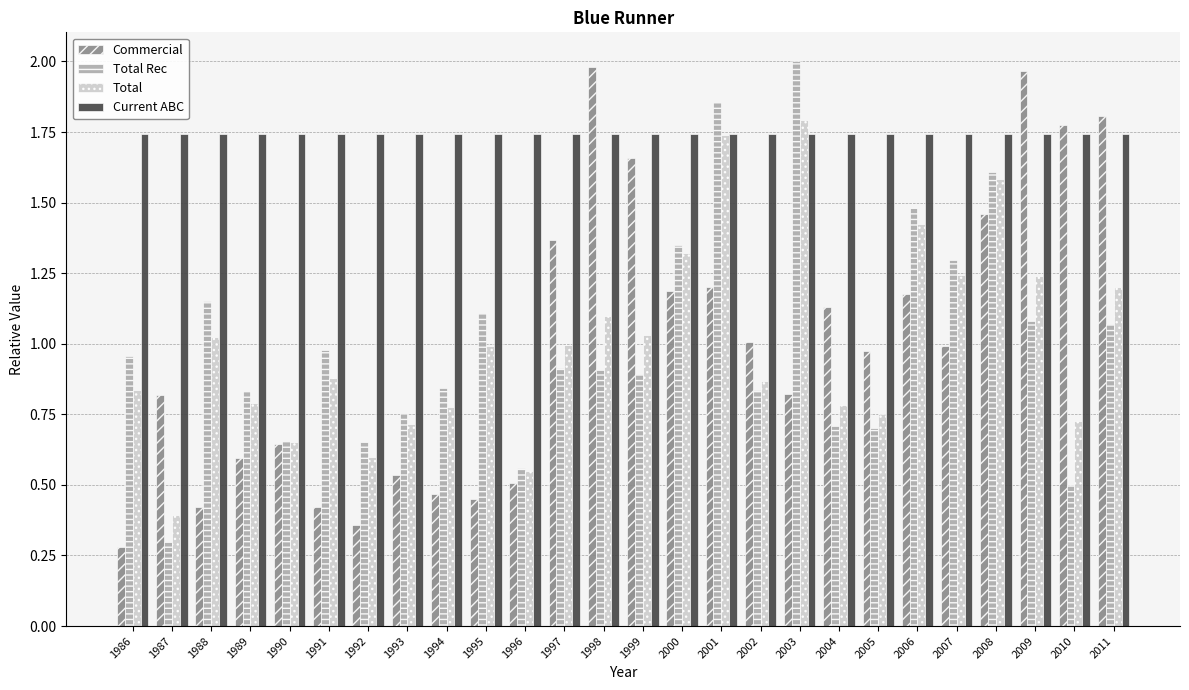

Between 2009 and 2010, which series saw the biggest shift?

Total Rec